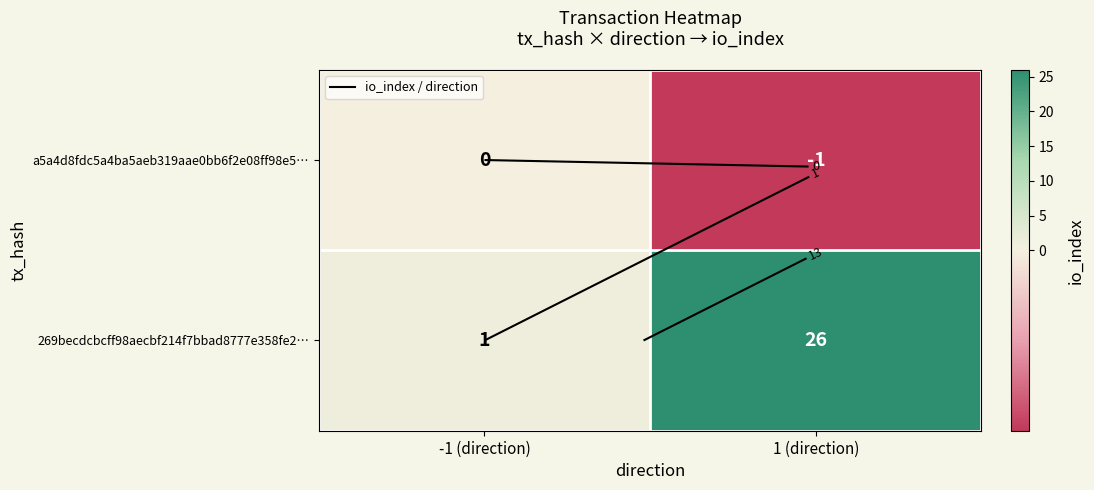

The 269becdcbcff98aecbf214f7bbad8777e358fe2… series shows 39 at 1 (direction). True or false?

False